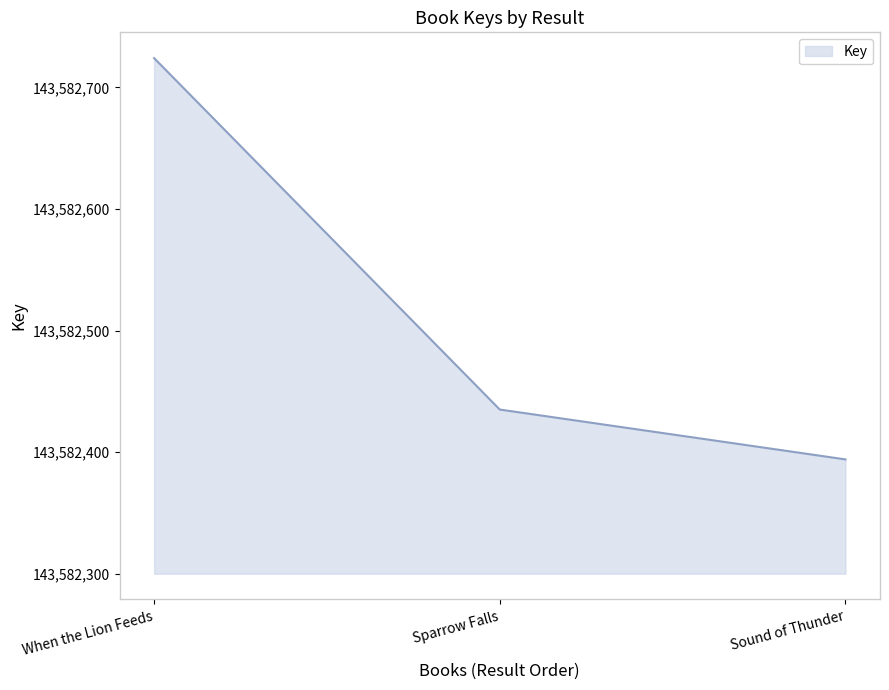

True or false: the data shows 143582435 at Sparrow Falls.

True